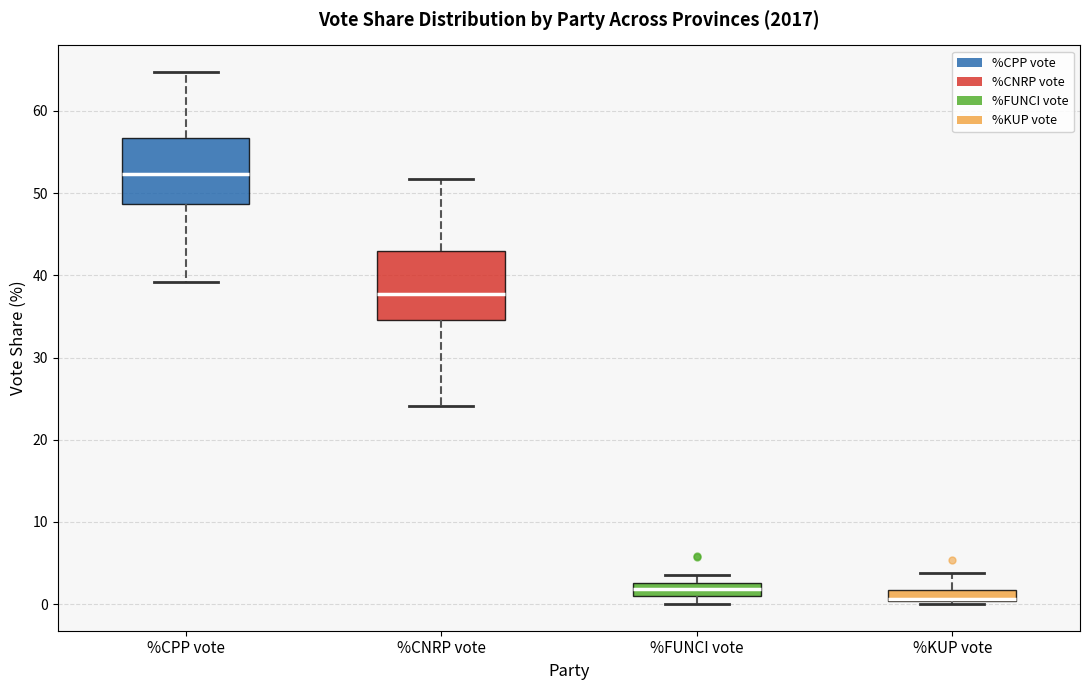

Where is the lower edge of the box for %CNRP vote on the y-axis? The values are not printed on the chart, so give them approximately, as read against the axis.

35